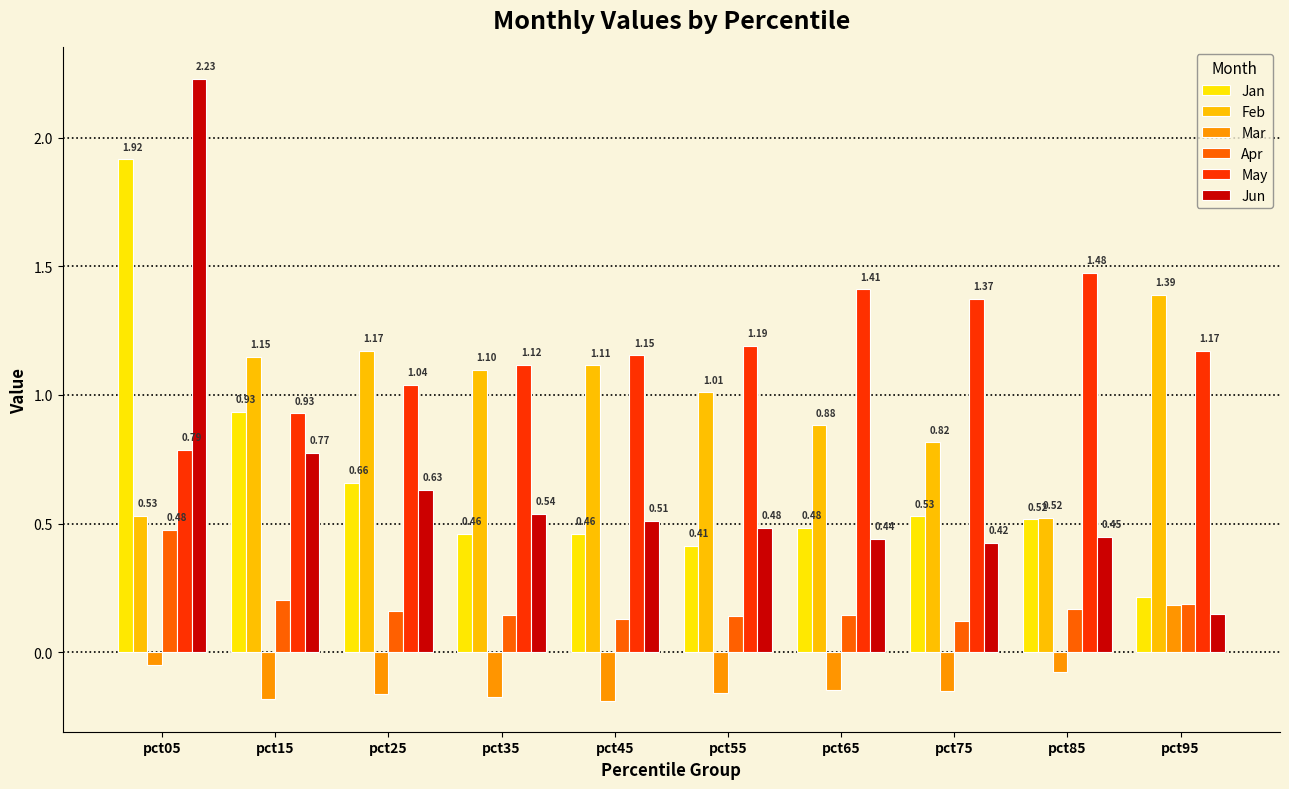

The Jun series shows 1.3 at pct05. True or false?

False